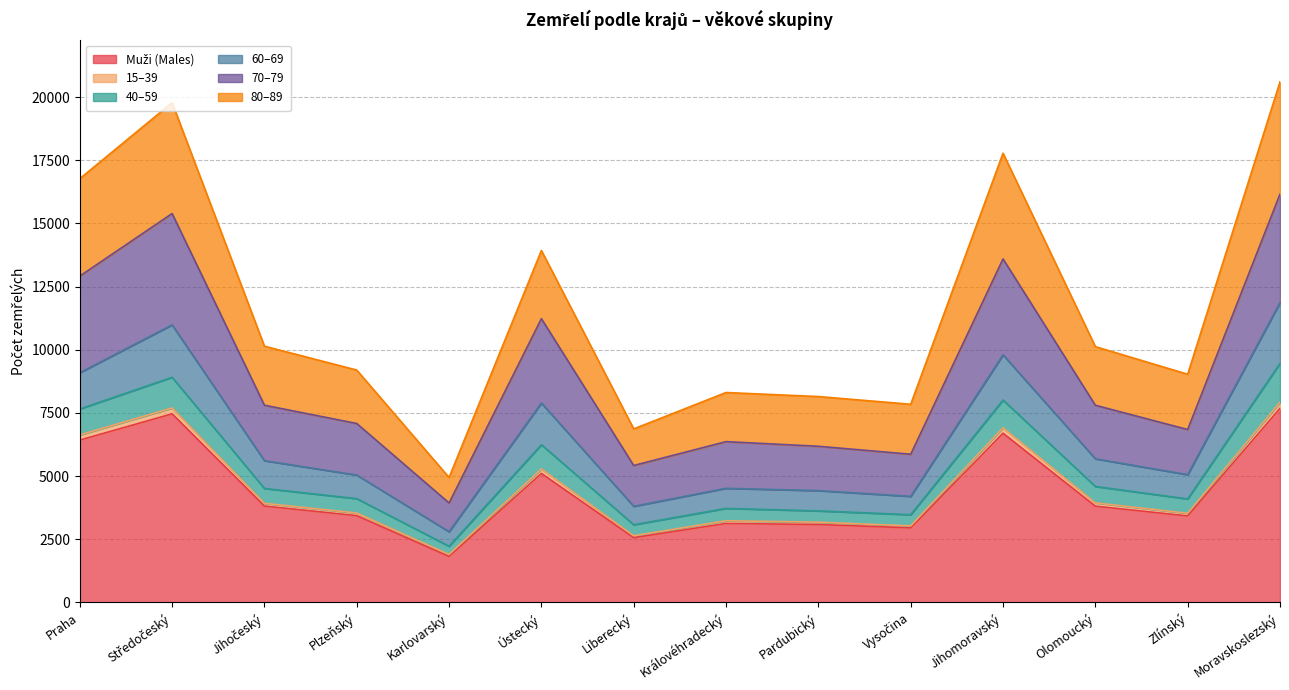

In 70–79, how many points are higher than both neighbors (excluding endpoints)?

4